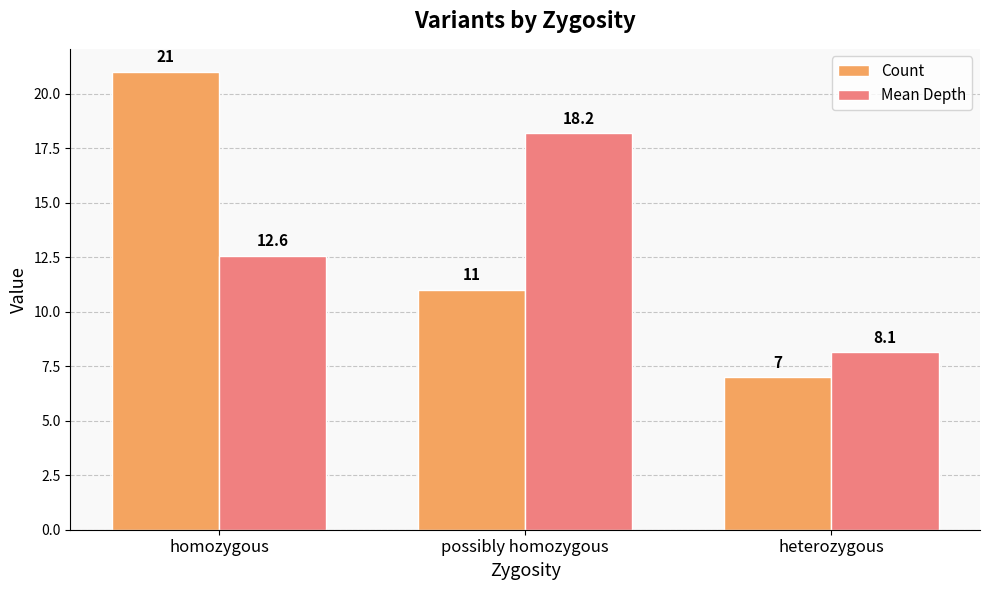

Which label corresponds to the smallest value in the chart?

heterozygous